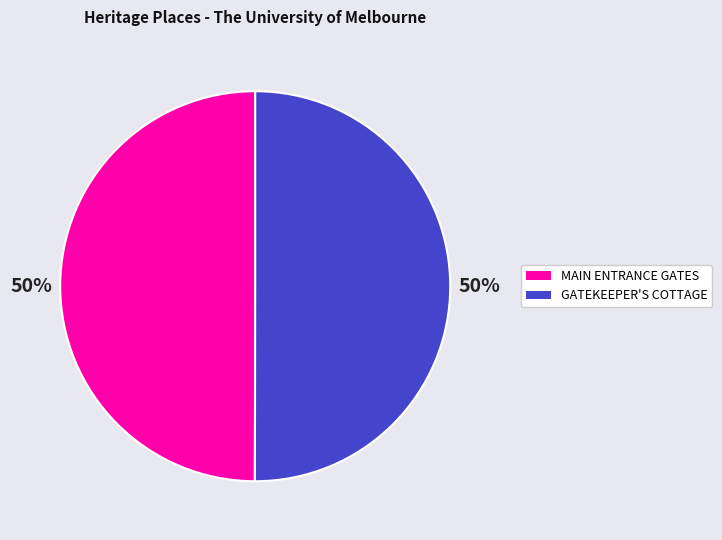

To the nearest percent, what is the average slice percentage?

50%